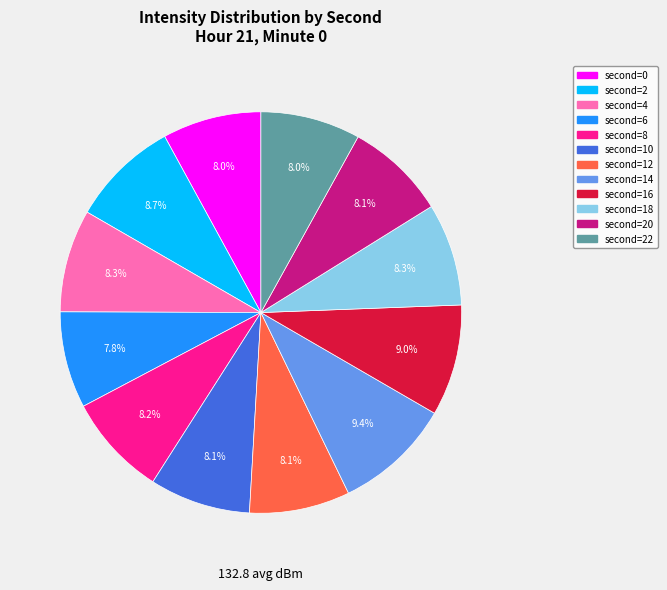

To the nearest percent, what is the average slice percentage?

8%